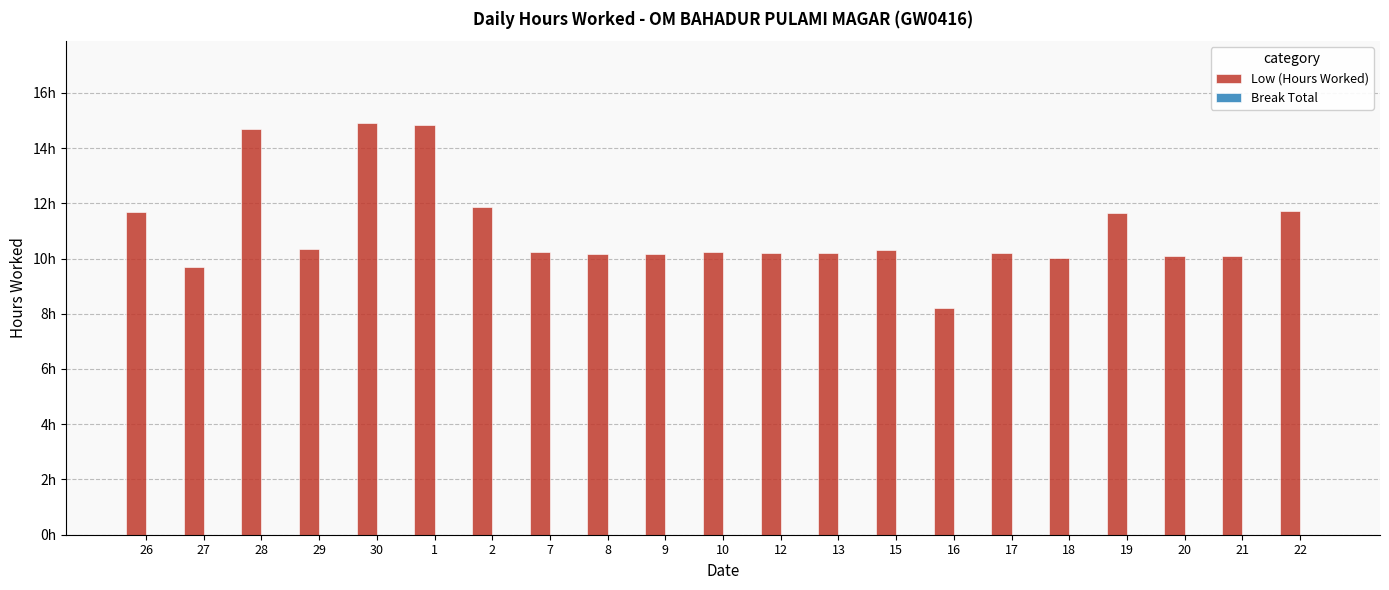

Reading right to left, what are all the values shown in this chart?

Low (Hours Worked): 22=11.7	21=10.1	20=10.1	19=11.6	18=10.0	17=10.2	16=8.2	15=10.3	13=10.2	12=10.2	10=10.2	9=10.2	8=10.2	7=10.2	2=11.9	1=14.8	30=14.9	29=10.3	28=14.7	27=9.7	26=11.7
Break Total: 22=0.0	21=0.0	20=0.0	19=0.0	18=0.0	17=0.0	16=0.0	15=0.0	13=0.0	12=0.0	10=0.0	9=0.0	8=0.0	7=0.0	2=0.0	1=0.0	30=0.0	29=0.0	28=0.0	27=0.0	26=0.0